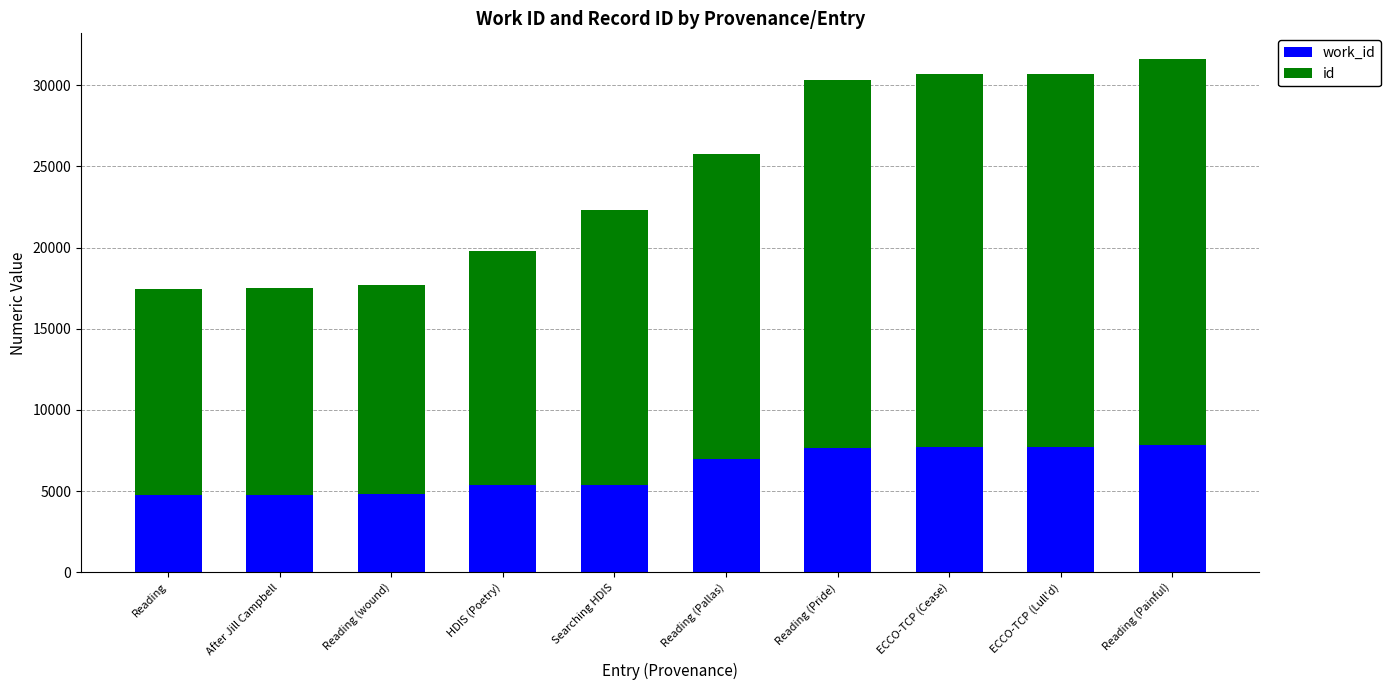

Rank the series at Reading (Pride) from lowest to highest value.

work_id, id